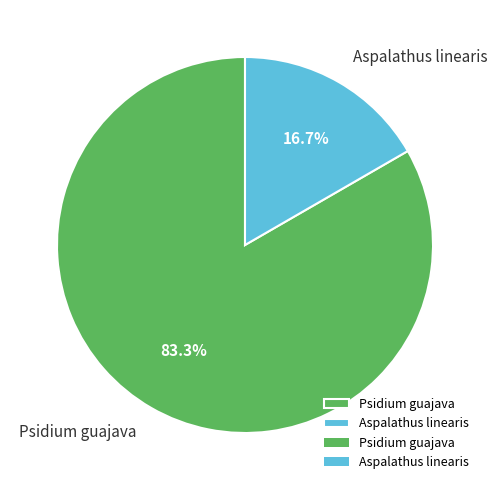

Between Aspalathus linearis and Psidium guajava, which is larger?

Psidium guajava